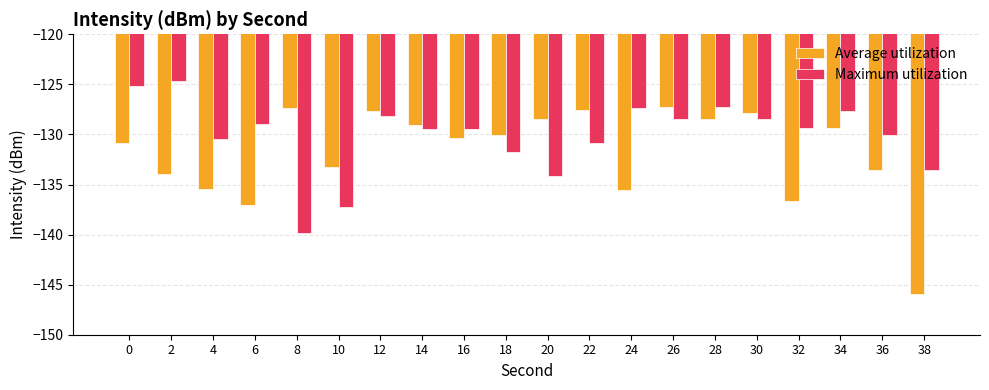

What value does the Maximum utilization series have at 12?

-128.2